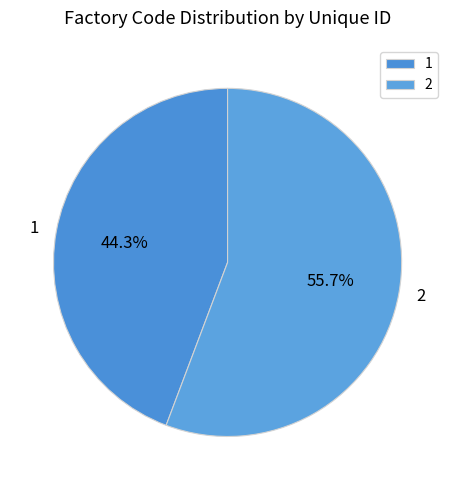

Rank the categories by value from lowest to highest.

1, 2